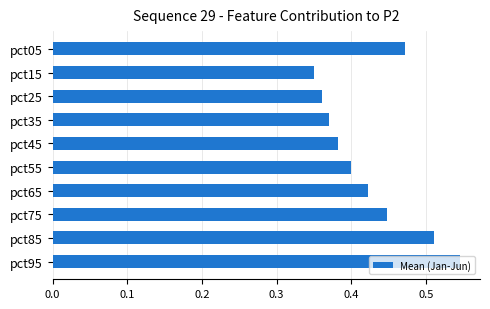

Rank the categories by value from highest to lowest.

pct95, pct85, pct05, pct75, pct65, pct55, pct45, pct35, pct25, pct15